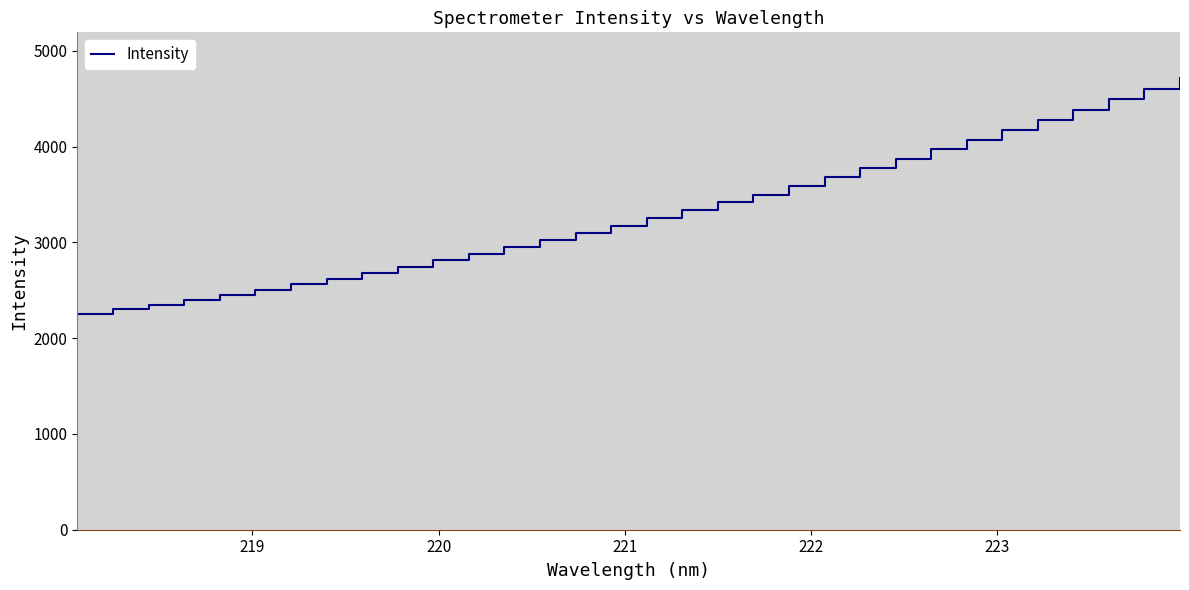

What is the smallest value displayed?

2249.8